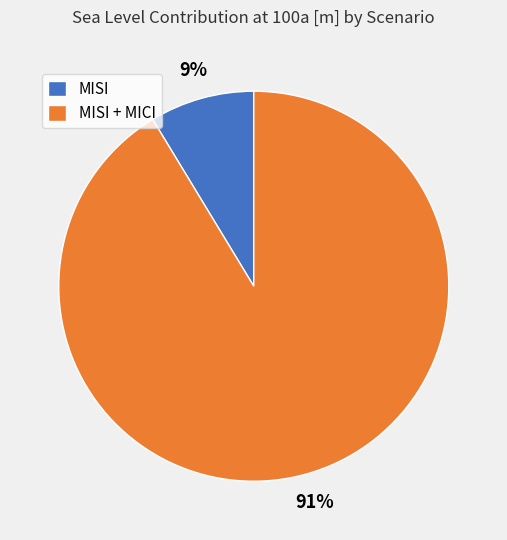

To the nearest percent, what portion does MISI + MICI represent?

91%